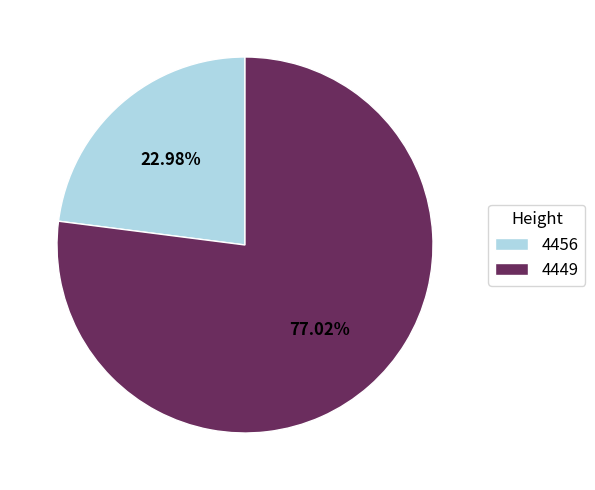

Which category accounts for the majority?

4449